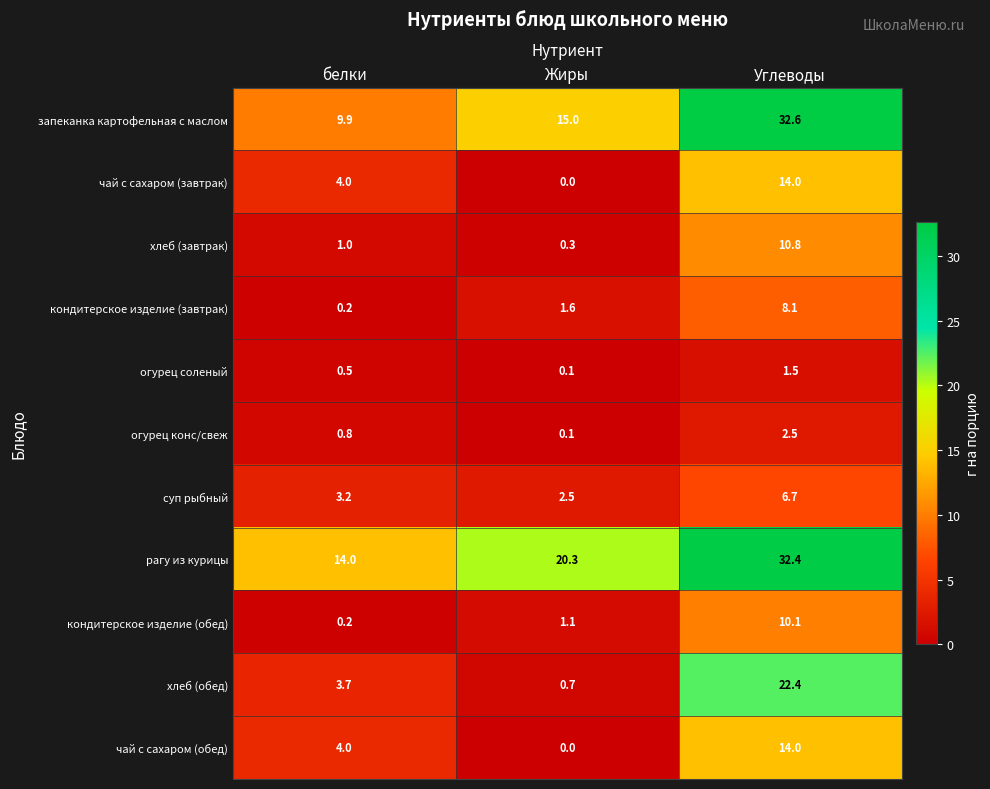

How many data points in запеканка картофельная с маслом are less than 15?

1